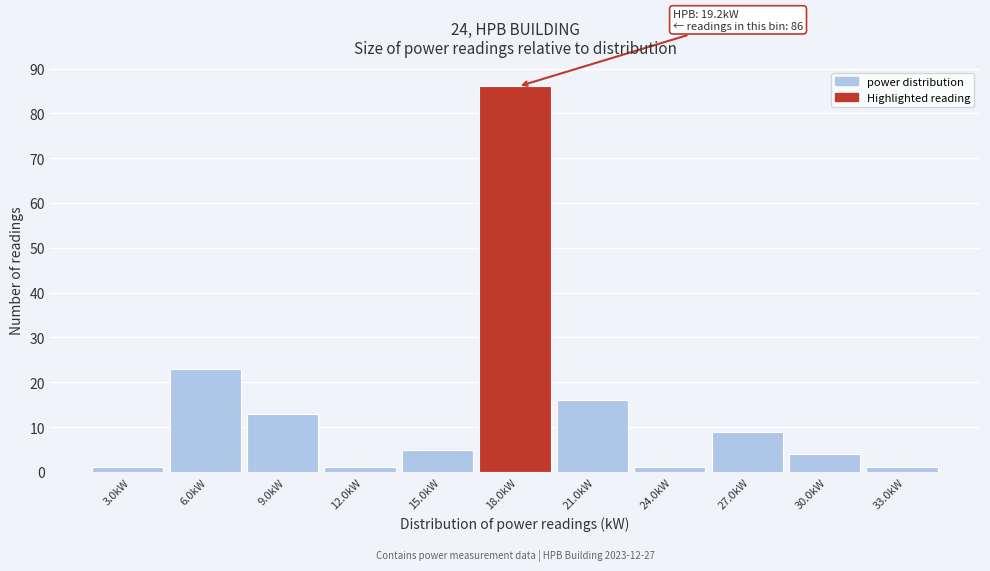

Reading left to right, transcribe all the data shown in this chart.

3.0kW=1	6.0kW=23	9.0kW=13	12.0kW=1	15.0kW=5	18.0kW=86	21.0kW=16	24.0kW=1	27.0kW=9	30.0kW=4	33.0kW=1